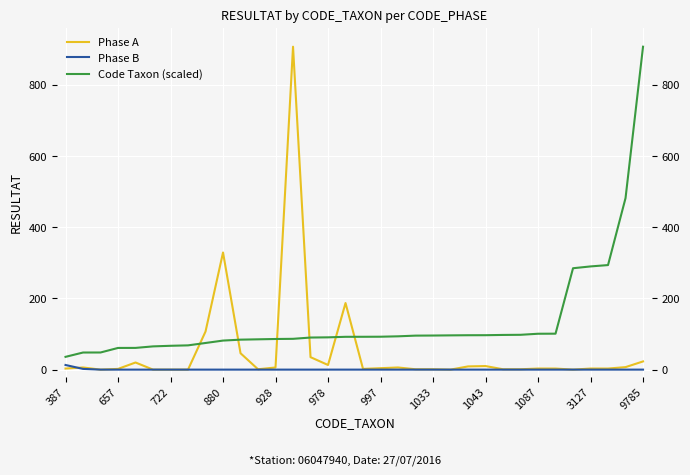

How many intersections are there between Phase A and Phase B?

1